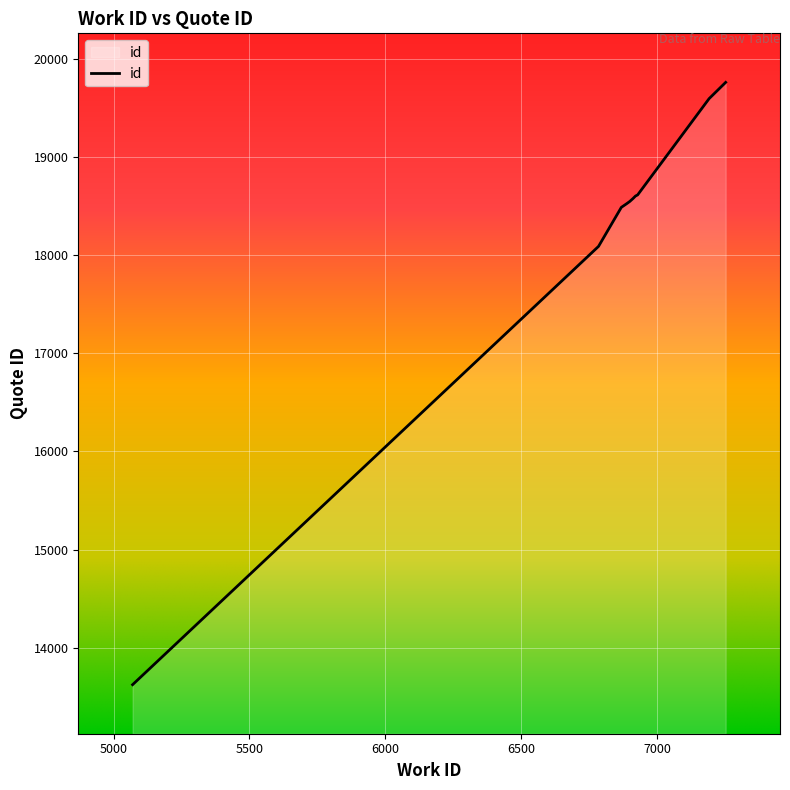

How many lines are shown in the chart?

1